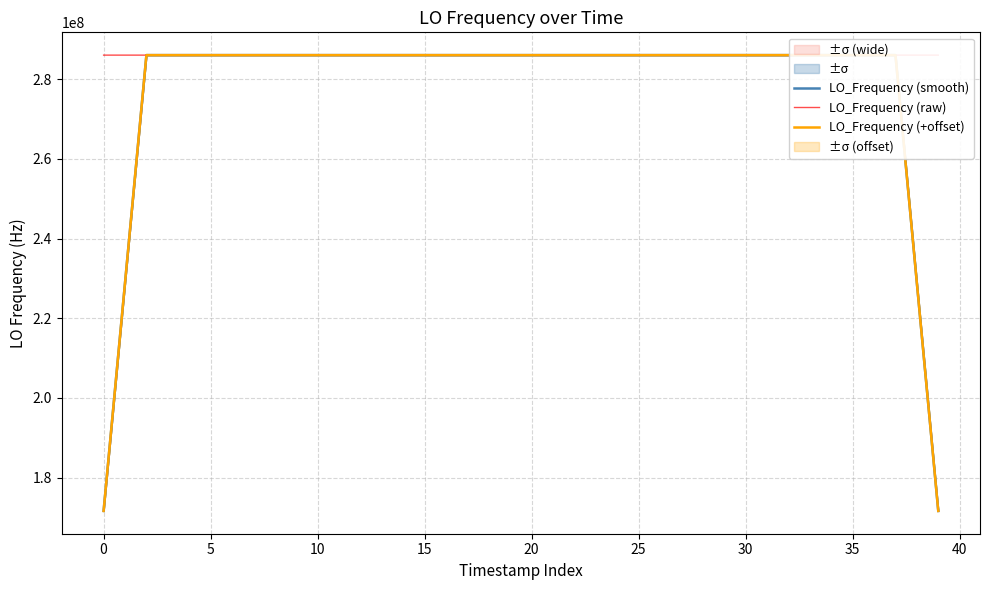

What is the maximum value for LO_Frequency (raw)?

286047002.8